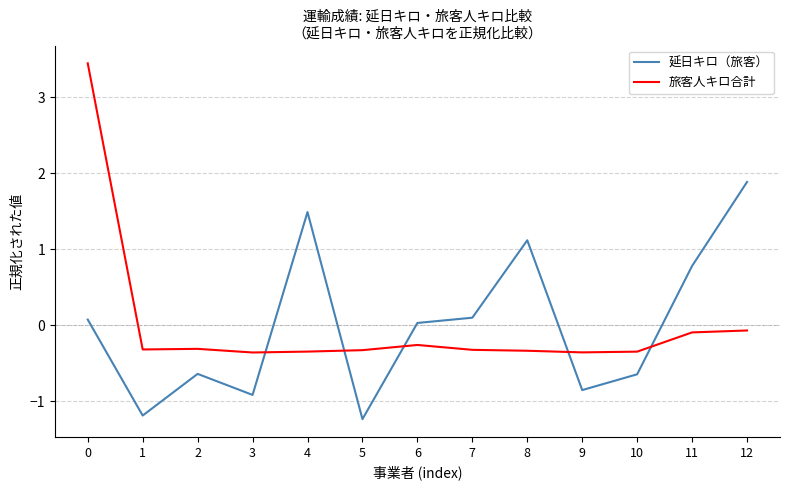

True or false: 延日キロ（旅客） and 旅客人キロ合計 intersect in this chart.

True